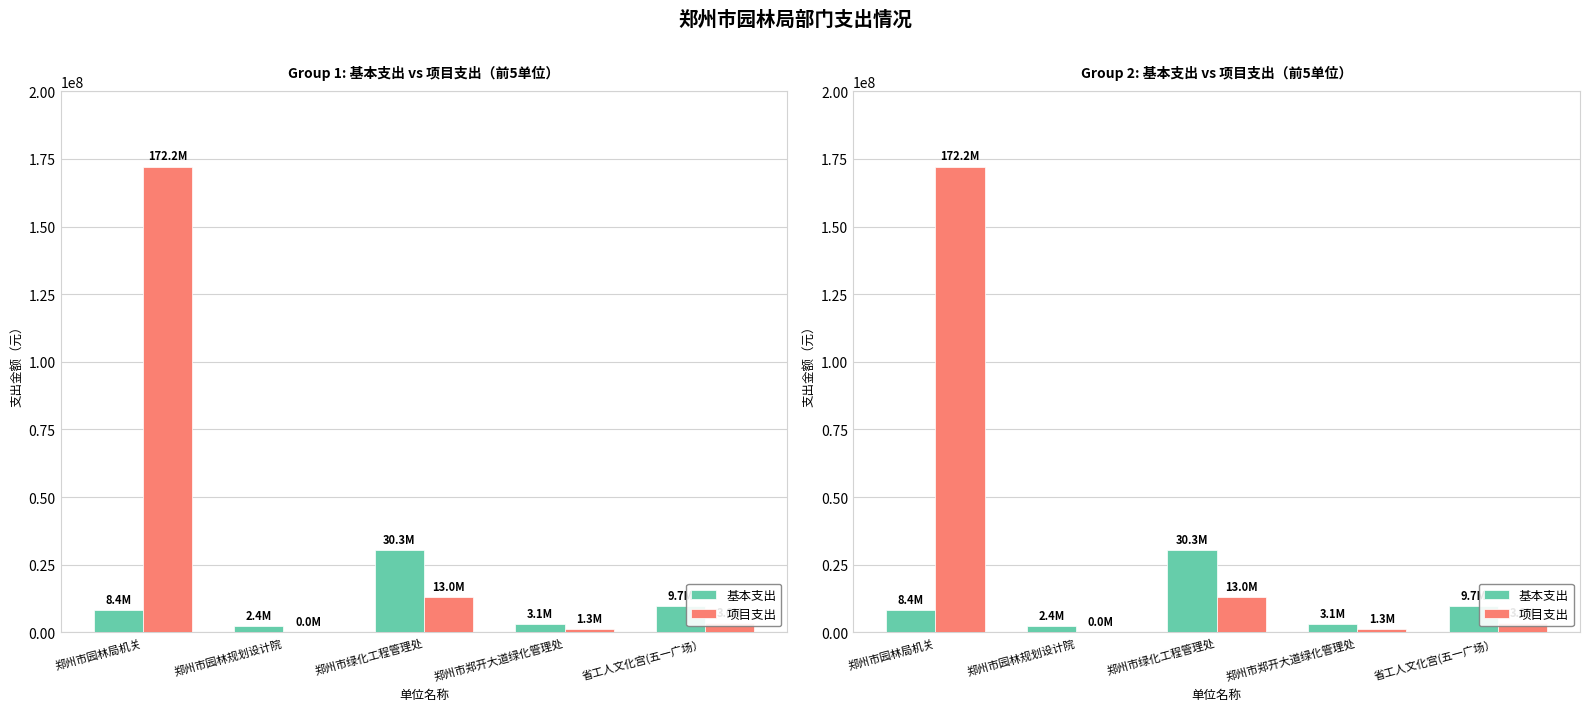

At how many categories does at least one series exceed 103764602?

1